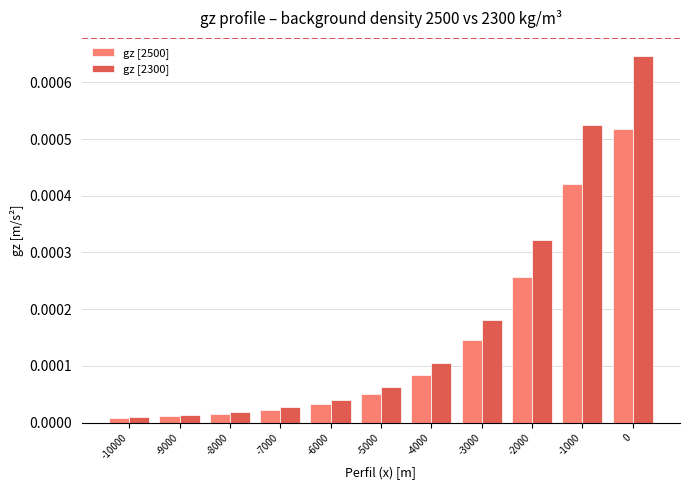

How many data points does each series have?

11